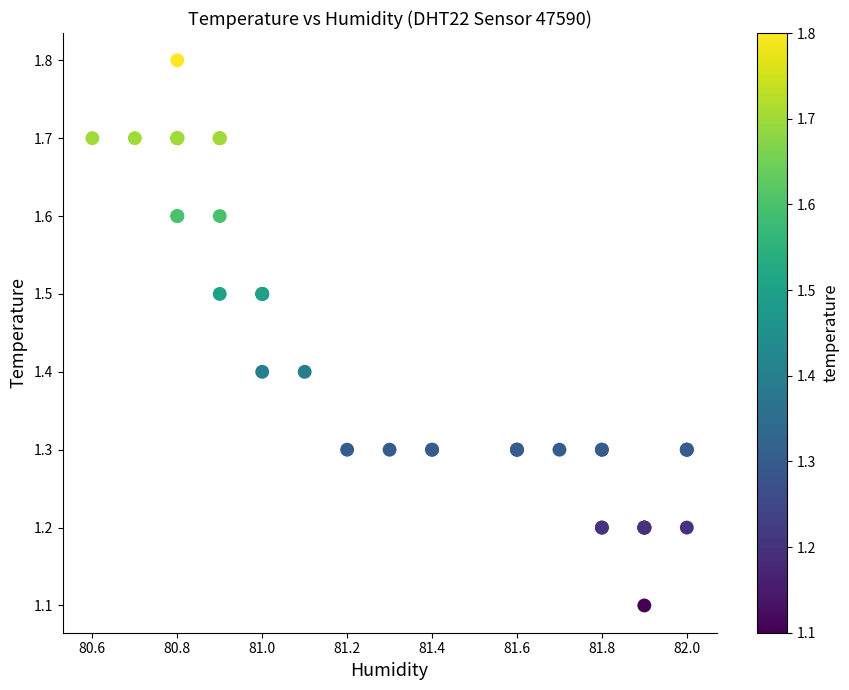

What Y value in the scatter plot is closest to 1?

1.1